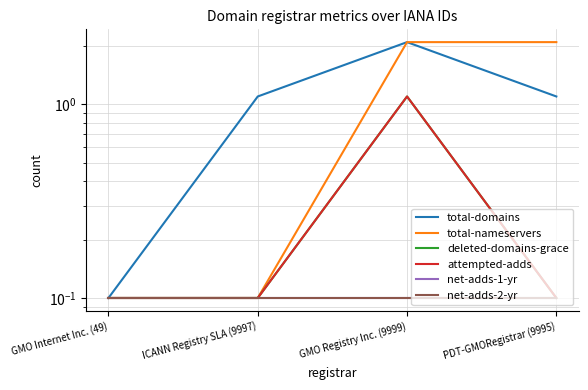

Reading left to right, transcribe all the data shown in this chart.

total-domains: GMO Internet Inc. (49)=0.1	ICANN Registry SLA (9997)=1.1	GMO Registry Inc. (9999)=2.1	PDT-GMORegistrar (9995)=1.1
total-nameservers: GMO Internet Inc. (49)=0.1	ICANN Registry SLA (9997)=0.1	GMO Registry Inc. (9999)=2.1	PDT-GMORegistrar (9995)=2.1
deleted-domains-grace: GMO Internet Inc. (49)=0.1	ICANN Registry SLA (9997)=0.1	GMO Registry Inc. (9999)=1.1	PDT-GMORegistrar (9995)=0.1
attempted-adds: GMO Internet Inc. (49)=0.1	ICANN Registry SLA (9997)=0.1	GMO Registry Inc. (9999)=1.1	PDT-GMORegistrar (9995)=0.1
net-adds-1-yr: GMO Internet Inc. (49)=0.1	ICANN Registry SLA (9997)=0.1	GMO Registry Inc. (9999)=0.1	PDT-GMORegistrar (9995)=0.1
net-adds-2-yr: GMO Internet Inc. (49)=0.1	ICANN Registry SLA (9997)=0.1	GMO Registry Inc. (9999)=0.1	PDT-GMORegistrar (9995)=0.1